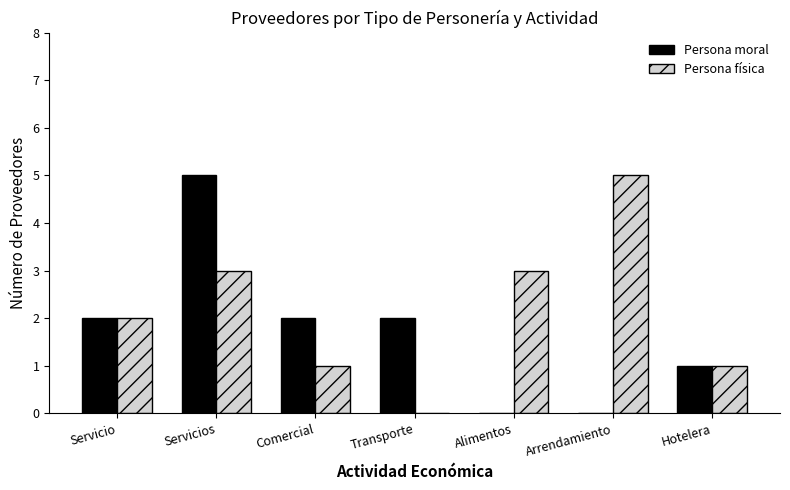

How many groups of bars are there?

7